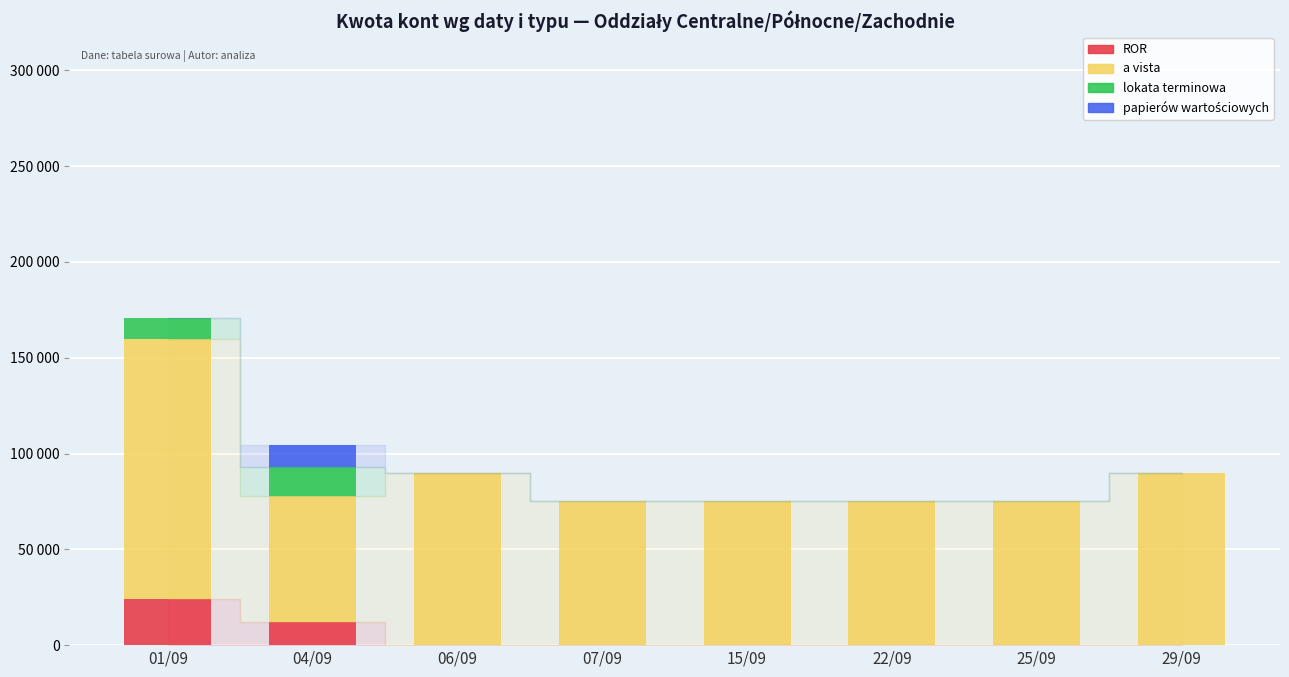

Between 15/09 and 22/09, which is larger?

15/09